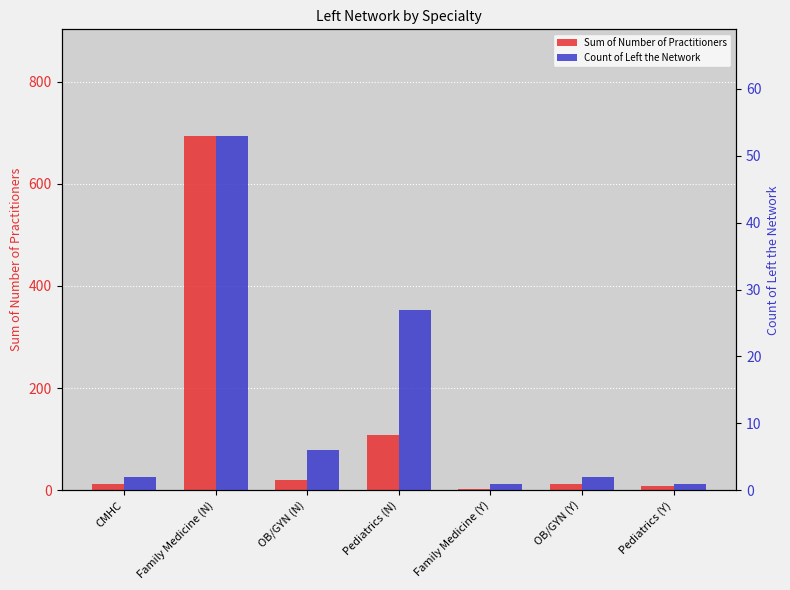

How many categories are shown in the chart?

7